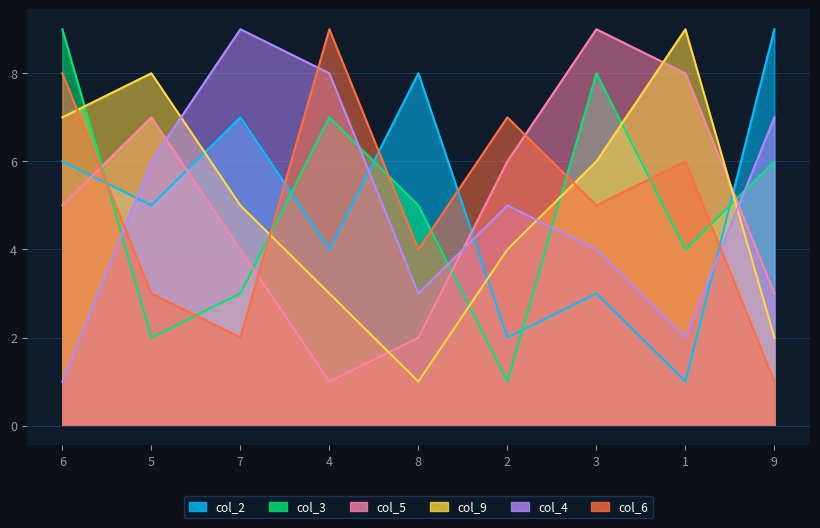

Reading right to left, what are all the values shown in this chart?

col_2: 9	1	3	2	8	4	7	5	6
col_3: 6	4	8	1	5	7	3	2	9
col_5: 3	8	9	6	2	1	4	7	5
col_9: 2	9	6	4	1	3	5	8	7
col_4: 7	2	4	5	3	8	9	6	1
col_6: 1	6	5	7	4	9	2	3	8